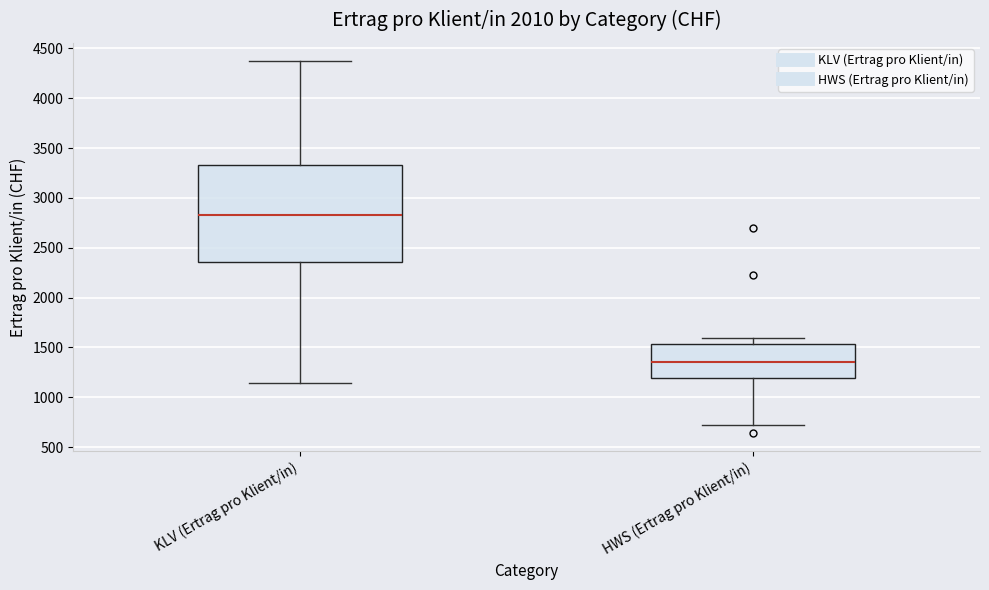

Which box has the highest median line?

KLV (Ertrag pro Klient/in)